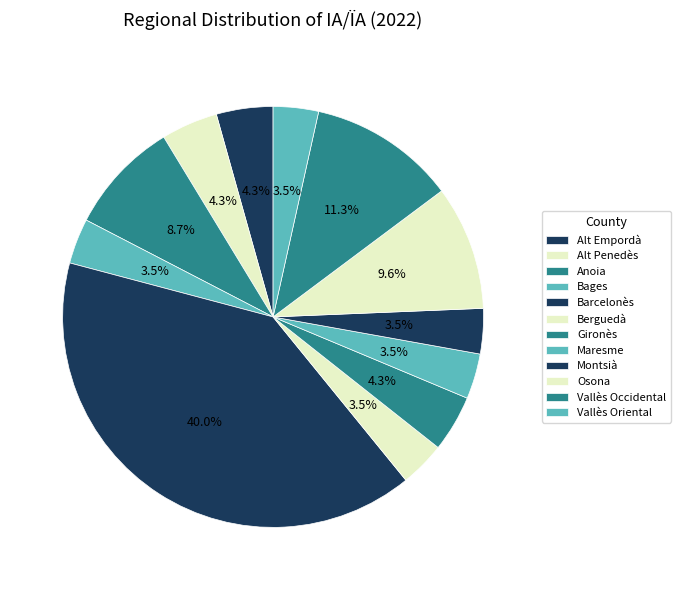

The Osona slice represents 17% of the pie. True or false?

False